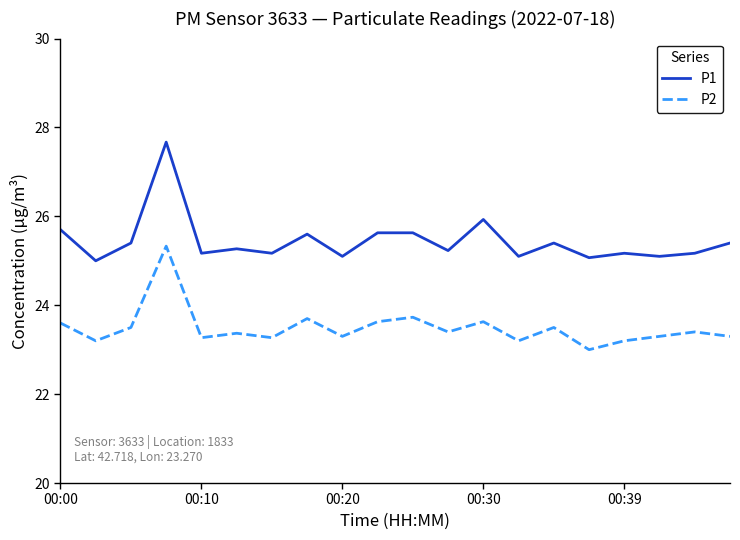

True or false: P2 and P1 cross at least once.

False